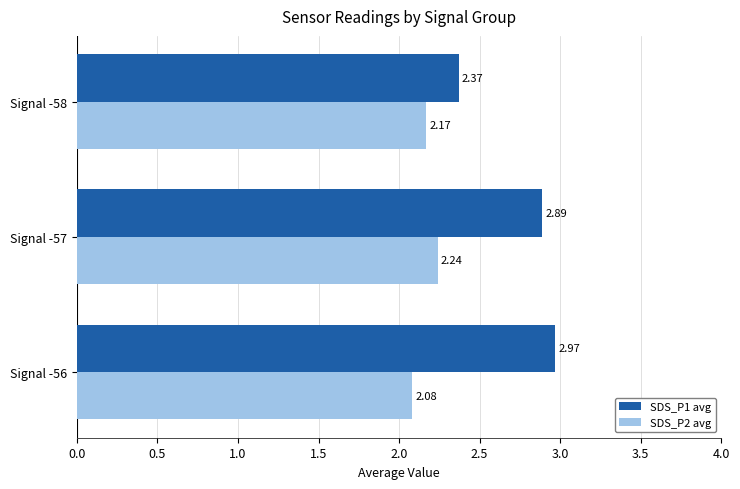

What is the total value across all series at Signal -56?

5.1